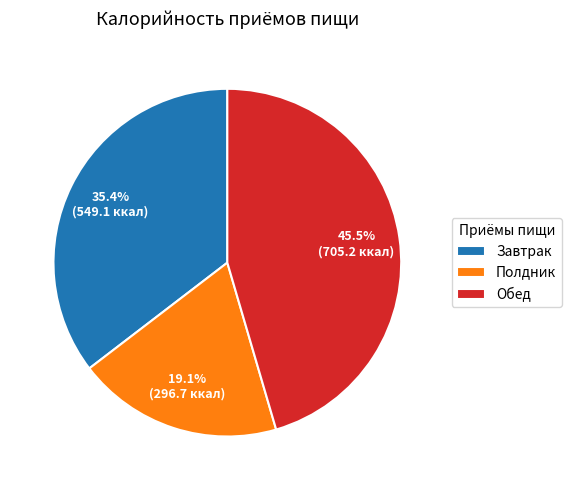

Does Полдник account for over 50% of the chart?

No